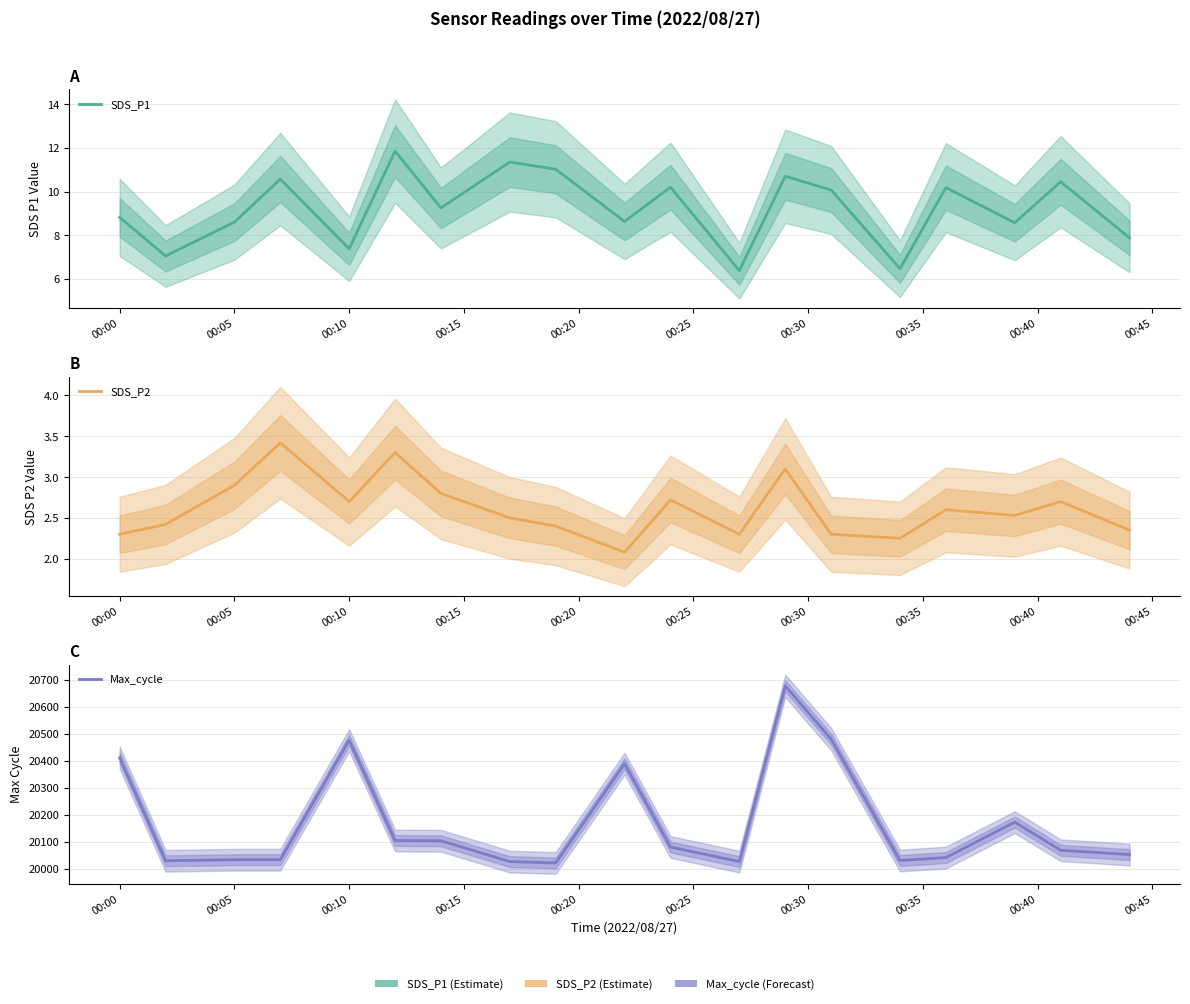

How many lines are shown in the chart?

3